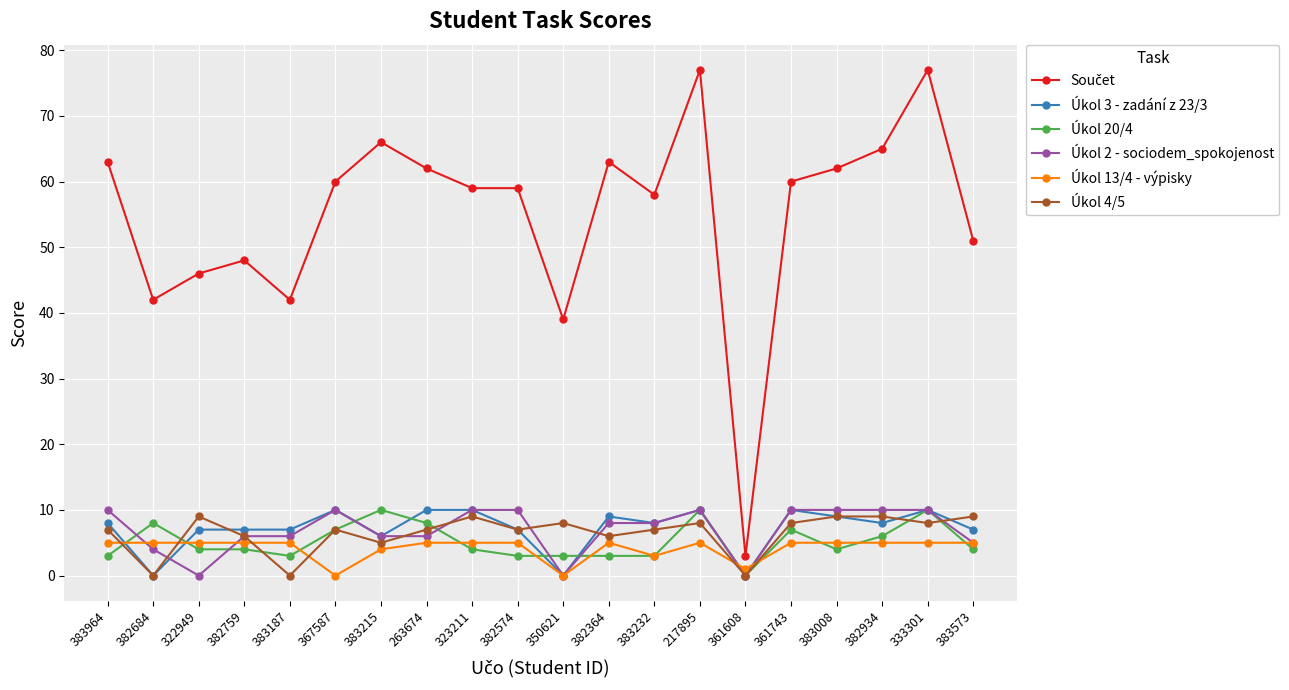

True or false: Úkol 4/5 has more than 1 interior local peaks.

True